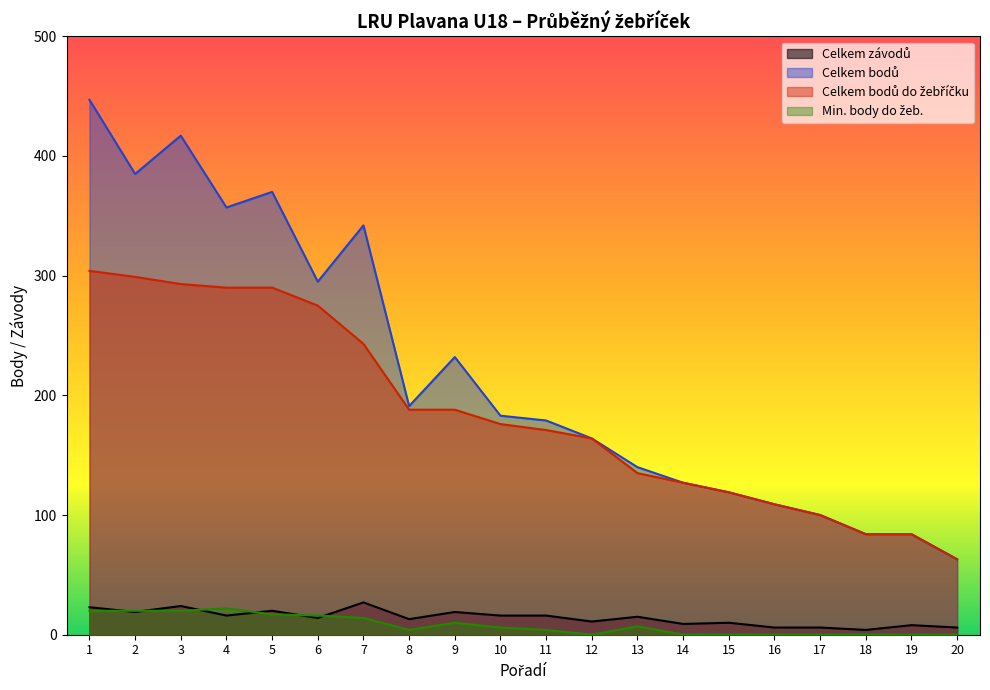

At which category does the chart reach its peak across all series?

1